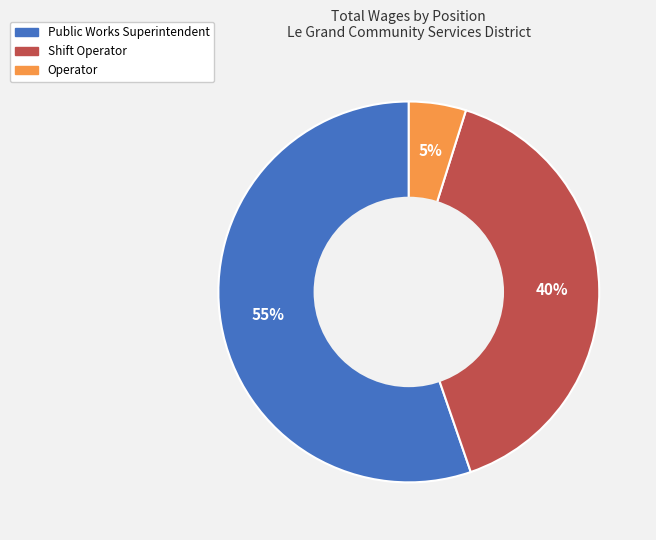

How many segments does this pie chart have?

3